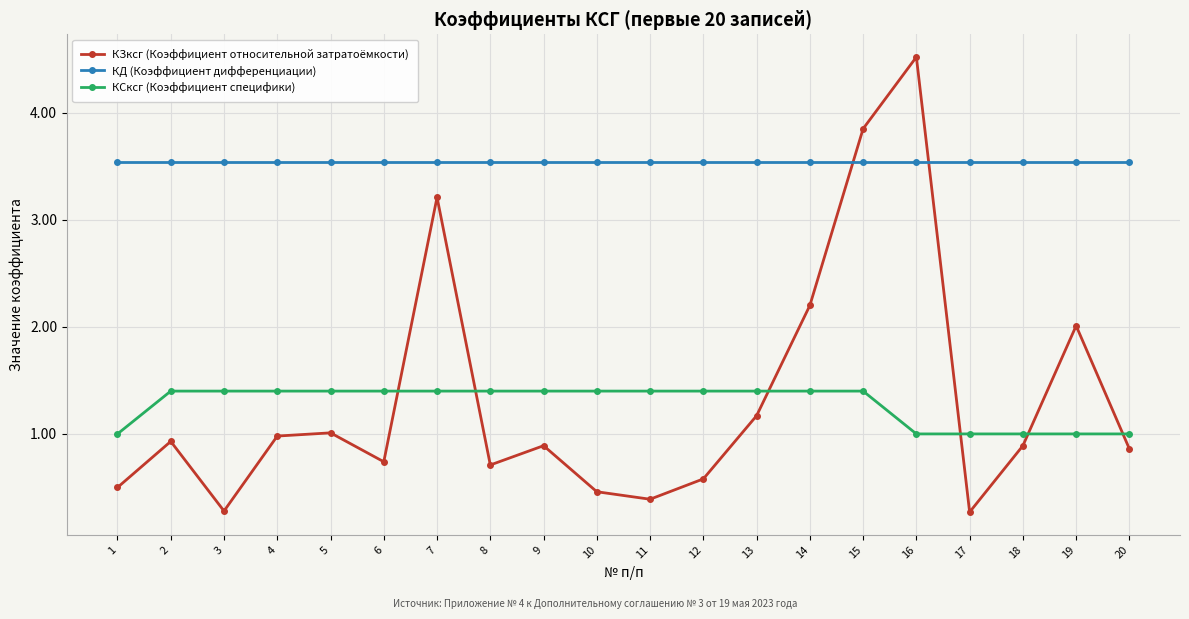

Is the value of КД (Коэффициент дифференциации) at 12 greater than the value of КСксг (Коэффициент специфики) at 3?

Yes